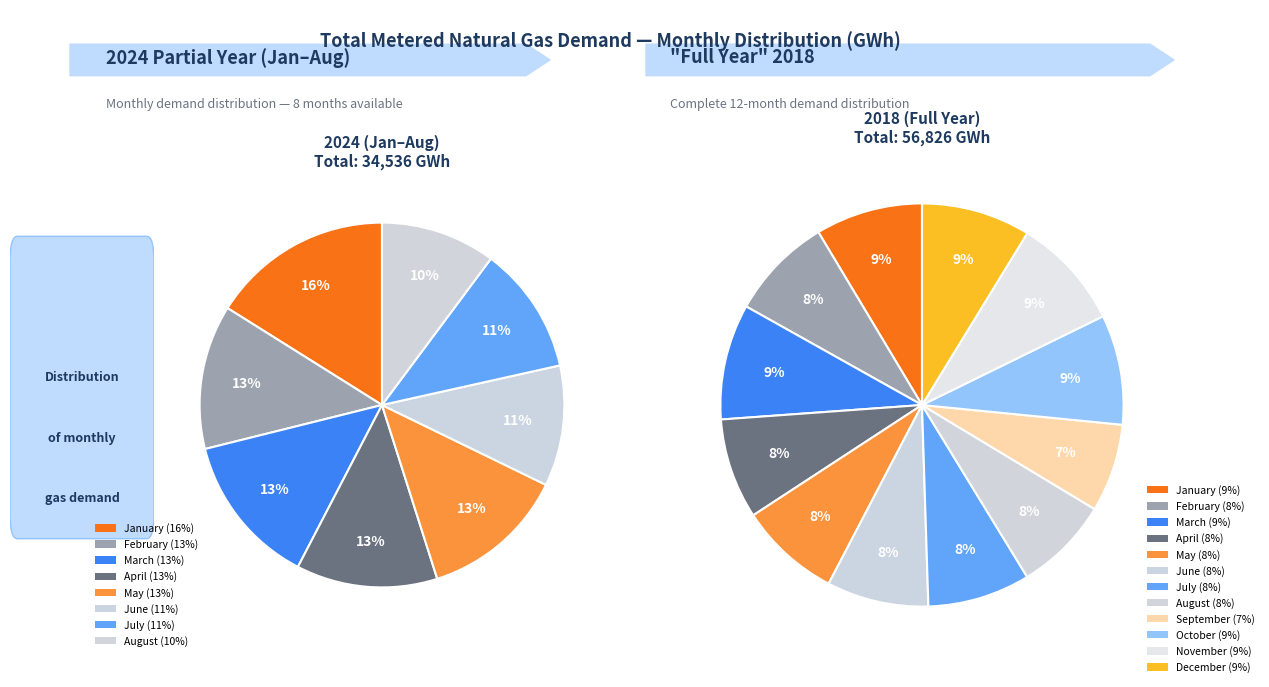

Is there a majority slice in this chart?

No